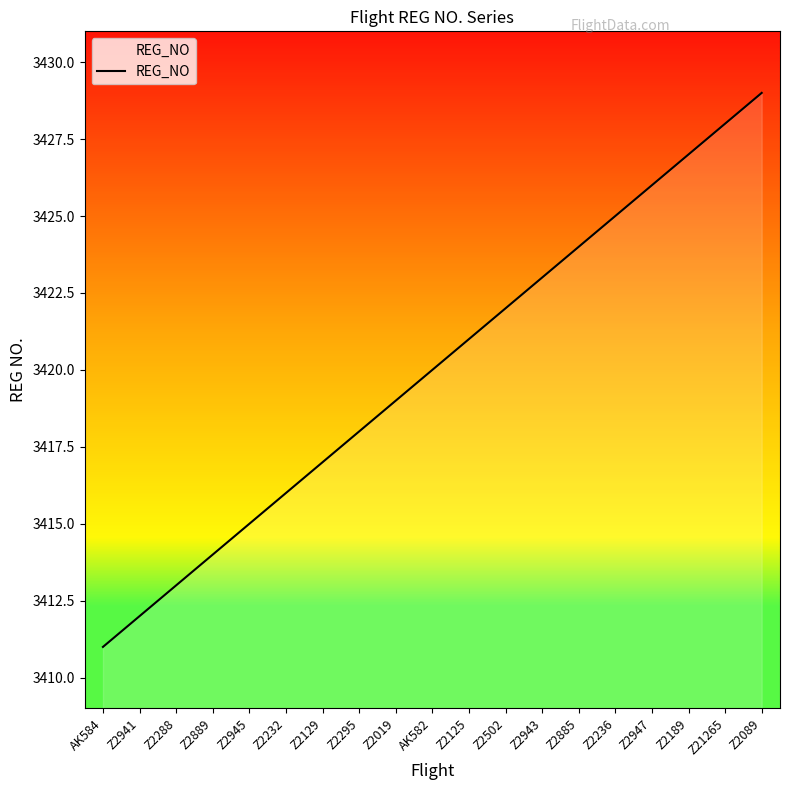

What is the smallest value displayed?

3411